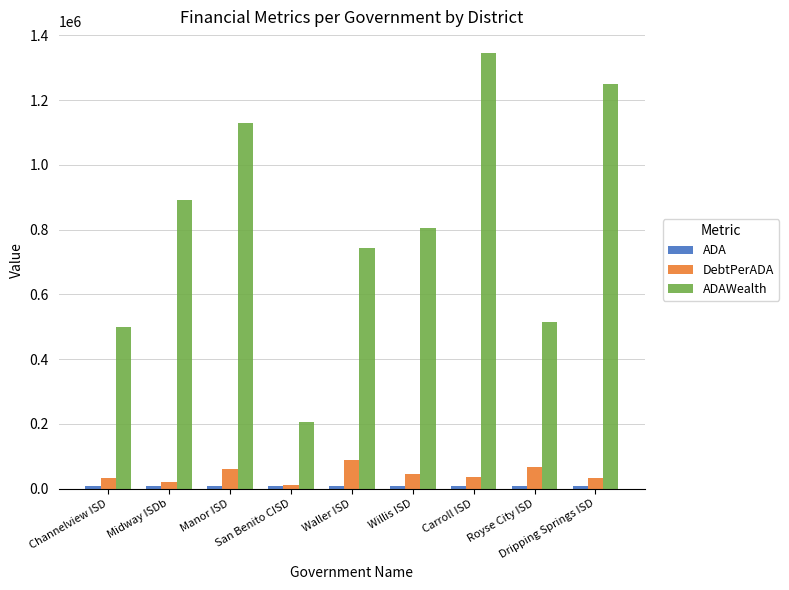

How many distinct data groups are displayed?

3